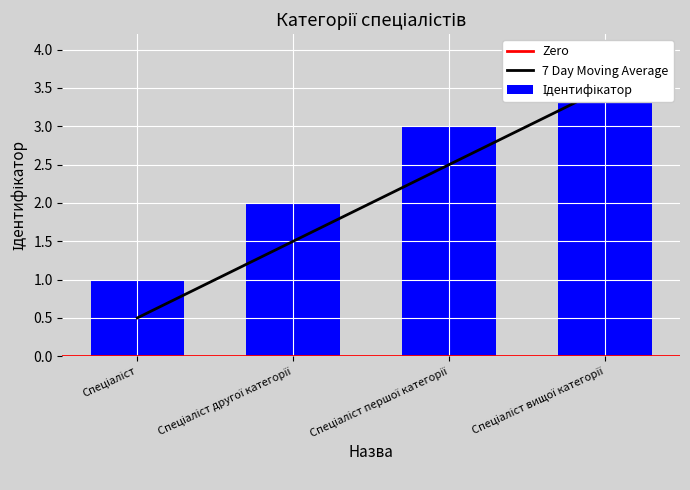

How many bars are there in total?

4